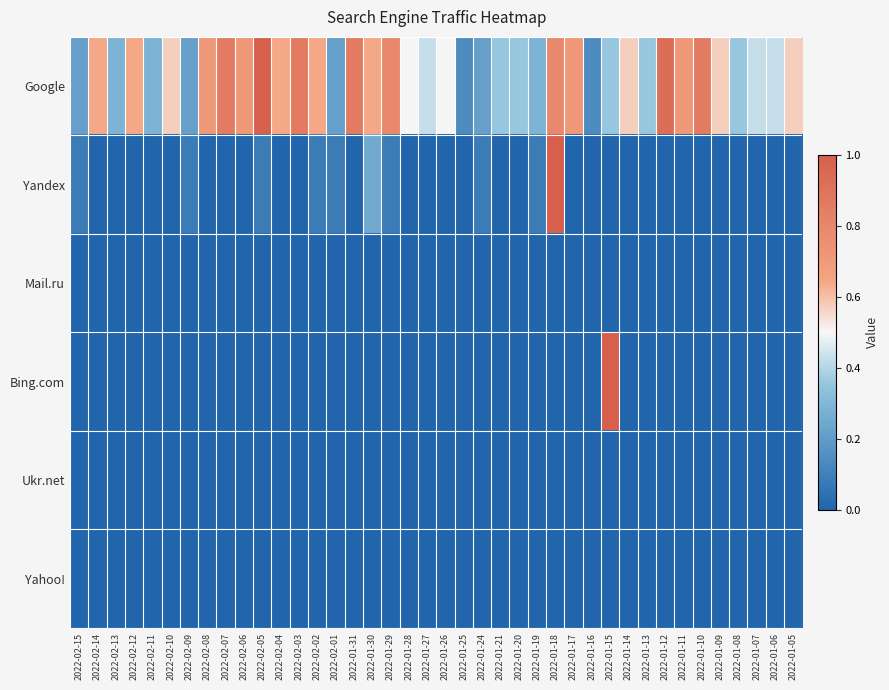

Reading left to right, extract all data points from this chart.

Google: 2022-02-15=0.2	2022-02-14=0.6	2022-02-13=0.3	2022-02-12=0.6	2022-02-11=0.3	2022-02-10=0.6	2022-02-09=0.2	2022-02-08=0.7	2022-02-07=0.9	2022-02-06=0.7	2022-02-05=1.0	2022-02-04=0.6	2022-02-03=0.9	2022-02-02=0.6	2022-02-01=0.2	2022-01-31=0.9	2022-01-30=0.6	2022-01-29=0.8	2022-01-28=0.5	2022-01-27=0.4	2022-01-26=0.5	2022-01-25=0.1	2022-01-24=0.2	2022-01-21=0.4	2022-01-20=0.4	2022-01-19=0.3	2022-01-18=0.8	2022-01-17=0.7	2022-01-16=0.1	2022-01-15=0.4	2022-01-14=0.6	2022-01-13=0.4	2022-01-12=0.9	2022-01-11=0.7	2022-01-10=0.9	2022-01-09=0.6	2022-01-08=0.4	2022-01-07=0.4	2022-01-06=0.4	2022-01-05=0.6
Yandex: 2022-02-15=0.1	2022-02-14=0.0	2022-02-13=0.0	2022-02-12=0.0	2022-02-11=0.0	2022-02-10=0.0	2022-02-09=0.1	2022-02-08=0.0	2022-02-07=0.0	2022-02-06=0.0	2022-02-05=0.1	2022-02-04=0.0	2022-02-03=0.0	2022-02-02=0.1	2022-02-01=0.1	2022-01-31=0.0	2022-01-30=0.2	2022-01-29=0.1	2022-01-28=0.0	2022-01-27=0.0	2022-01-26=0.0	2022-01-25=0.0	2022-01-24=0.1	2022-01-21=0.0	2022-01-20=0.0	2022-01-19=0.1	2022-01-18=1.0	2022-01-17=0.0	2022-01-16=0.0	2022-01-15=0.0	2022-01-14=0.0	2022-01-13=0.0	2022-01-12=0.0	2022-01-11=0.0	2022-01-10=0.0	2022-01-09=0.0	2022-01-08=0.0	2022-01-07=0.0	2022-01-06=0.0	2022-01-05=0.0
Mail.ru: 2022-02-15=0.0	2022-02-14=0.0	2022-02-13=0.0	2022-02-12=0.0	2022-02-11=0.0	2022-02-10=0.0	2022-02-09=0.0	2022-02-08=0.0	2022-02-07=0.0	2022-02-06=0.0	2022-02-05=0.0	2022-02-04=0.0	2022-02-03=0.0	2022-02-02=0.0	2022-02-01=0.0	2022-01-31=0.0	2022-01-30=0.0	2022-01-29=0.0	2022-01-28=0.0	2022-01-27=0.0	2022-01-26=0.0	2022-01-25=0.0	2022-01-24=0.0	2022-01-21=0.0	2022-01-20=0.0	2022-01-19=0.0	2022-01-18=0.0	2022-01-17=0.0	2022-01-16=0.0	2022-01-15=0.0	2022-01-14=0.0	2022-01-13=0.0	2022-01-12=0.0	2022-01-11=0.0	2022-01-10=0.0	2022-01-09=0.0	2022-01-08=0.0	2022-01-07=0.0	2022-01-06=0.0	2022-01-05=0.0
Bing.com: 2022-02-15=0.0	2022-02-14=0.0	2022-02-13=0.0	2022-02-12=0.0	2022-02-11=0.0	2022-02-10=0.0	2022-02-09=0.0	2022-02-08=0.0	2022-02-07=0.0	2022-02-06=0.0	2022-02-05=0.0	2022-02-04=0.0	2022-02-03=0.0	2022-02-02=0.0	2022-02-01=0.0	2022-01-31=0.0	2022-01-30=0.0	2022-01-29=0.0	2022-01-28=0.0	2022-01-27=0.0	2022-01-26=0.0	2022-01-25=0.0	2022-01-24=0.0	2022-01-21=0.0	2022-01-20=0.0	2022-01-19=0.0	2022-01-18=0.0	2022-01-17=0.0	2022-01-16=0.0	2022-01-15=1.0	2022-01-14=0.0	2022-01-13=0.0	2022-01-12=0.0	2022-01-11=0.0	2022-01-10=0.0	2022-01-09=0.0	2022-01-08=0.0	2022-01-07=0.0	2022-01-06=0.0	2022-01-05=0.0
Ukr.net: 2022-02-15=0.0	2022-02-14=0.0	2022-02-13=0.0	2022-02-12=0.0	2022-02-11=0.0	2022-02-10=0.0	2022-02-09=0.0	2022-02-08=0.0	2022-02-07=0.0	2022-02-06=0.0	2022-02-05=0.0	2022-02-04=0.0	2022-02-03=0.0	2022-02-02=0.0	2022-02-01=0.0	2022-01-31=0.0	2022-01-30=0.0	2022-01-29=0.0	2022-01-28=0.0	2022-01-27=0.0	2022-01-26=0.0	2022-01-25=0.0	2022-01-24=0.0	2022-01-21=0.0	2022-01-20=0.0	2022-01-19=0.0	2022-01-18=0.0	2022-01-17=0.0	2022-01-16=0.0	2022-01-15=0.0	2022-01-14=0.0	2022-01-13=0.0	2022-01-12=0.0	2022-01-11=0.0	2022-01-10=0.0	2022-01-09=0.0	2022-01-08=0.0	2022-01-07=0.0	2022-01-06=0.0	2022-01-05=0.0
Yahoo!: 2022-02-15=0.0	2022-02-14=0.0	2022-02-13=0.0	2022-02-12=0.0	2022-02-11=0.0	2022-02-10=0.0	2022-02-09=0.0	2022-02-08=0.0	2022-02-07=0.0	2022-02-06=0.0	2022-02-05=0.0	2022-02-04=0.0	2022-02-03=0.0	2022-02-02=0.0	2022-02-01=0.0	2022-01-31=0.0	2022-01-30=0.0	2022-01-29=0.0	2022-01-28=0.0	2022-01-27=0.0	2022-01-26=0.0	2022-01-25=0.0	2022-01-24=0.0	2022-01-21=0.0	2022-01-20=0.0	2022-01-19=0.0	2022-01-18=0.0	2022-01-17=0.0	2022-01-16=0.0	2022-01-15=0.0	2022-01-14=0.0	2022-01-13=0.0	2022-01-12=0.0	2022-01-11=0.0	2022-01-10=0.0	2022-01-09=0.0	2022-01-08=0.0	2022-01-07=0.0	2022-01-06=0.0	2022-01-05=0.0